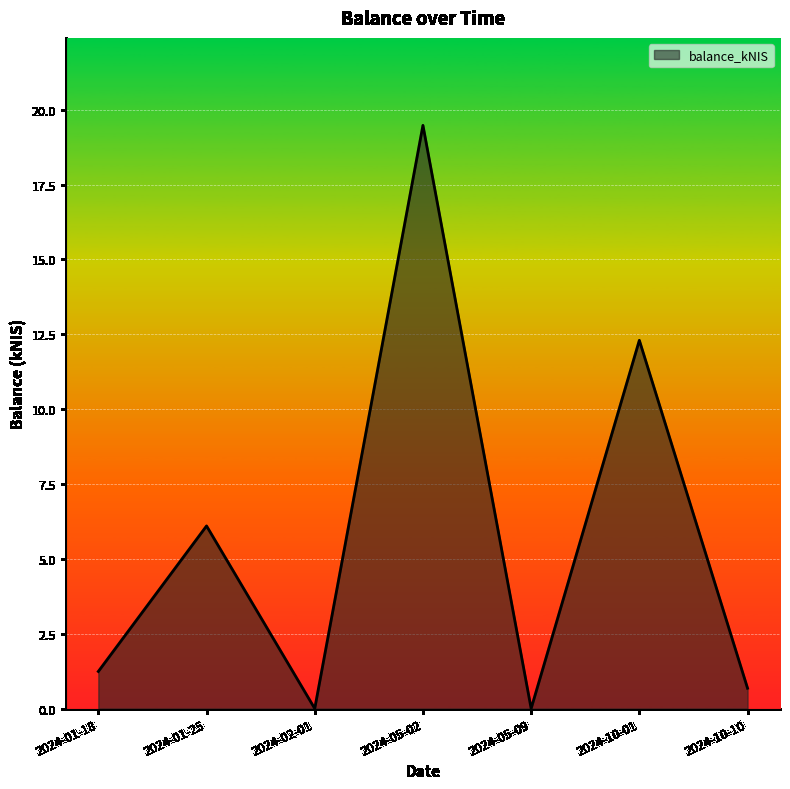

Is it true that the value at 2024-01-18 is 0.4?

False